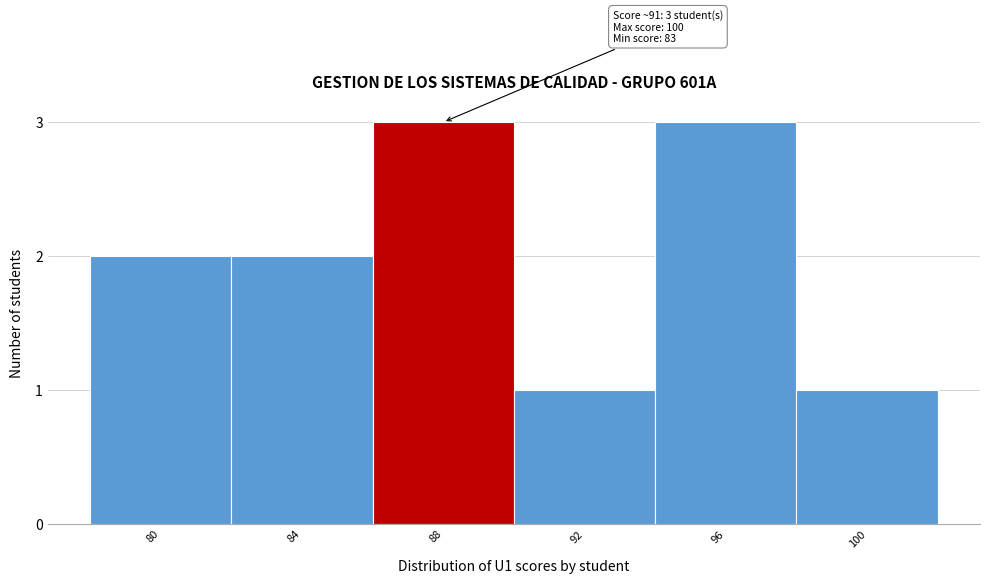

Reading left to right, list all the values displayed in this chart.

2	2	3	1	3	1